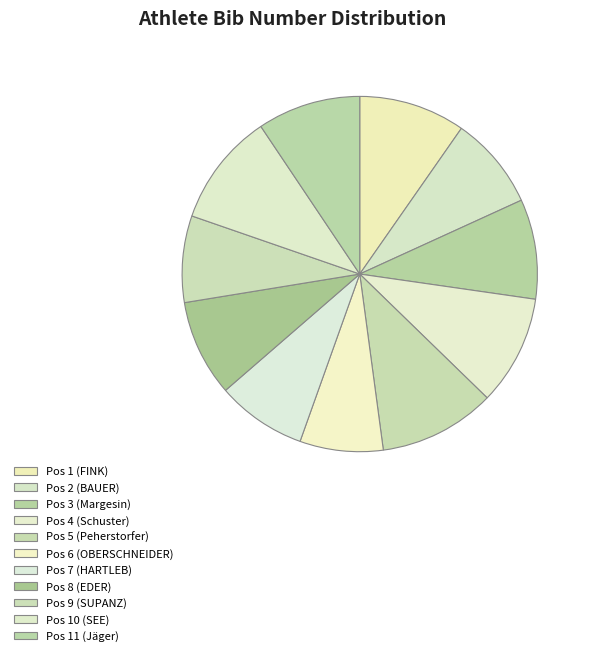

Is Pos 3 (Margesin) the majority of the pie?

No